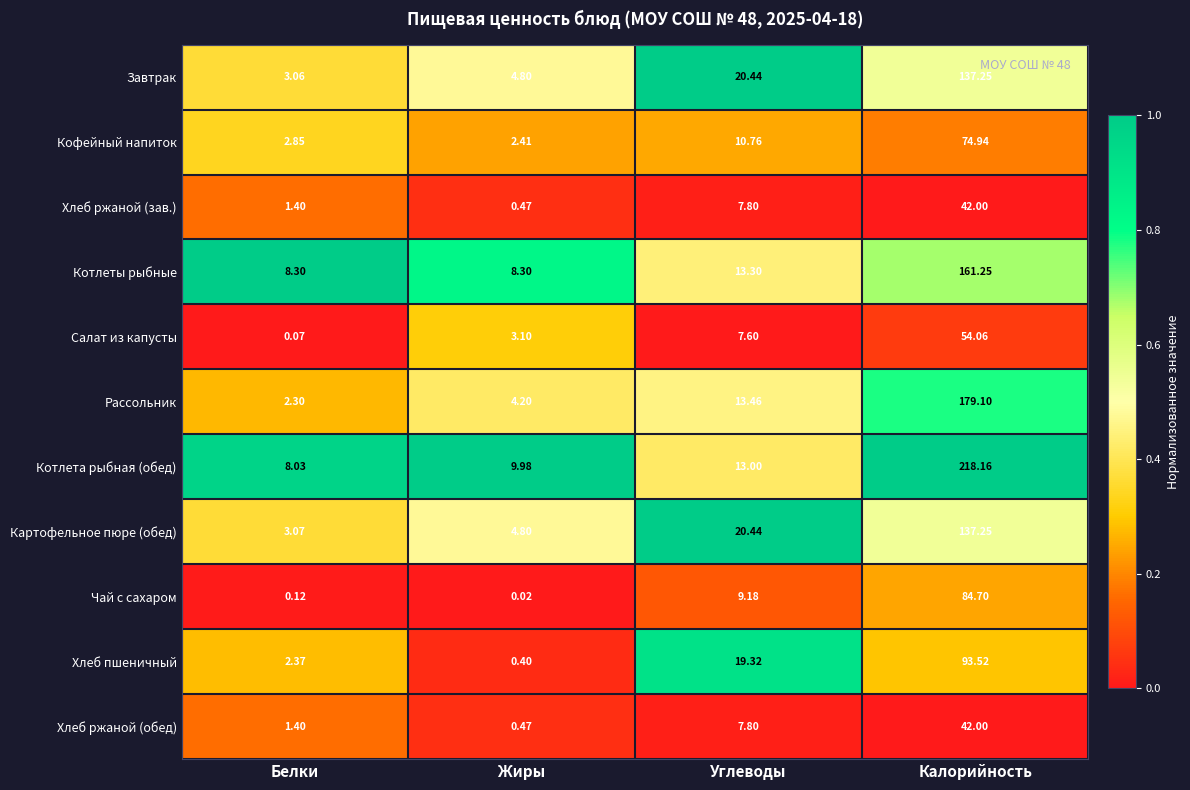

At how many categories does at least one series exceed 0?

4